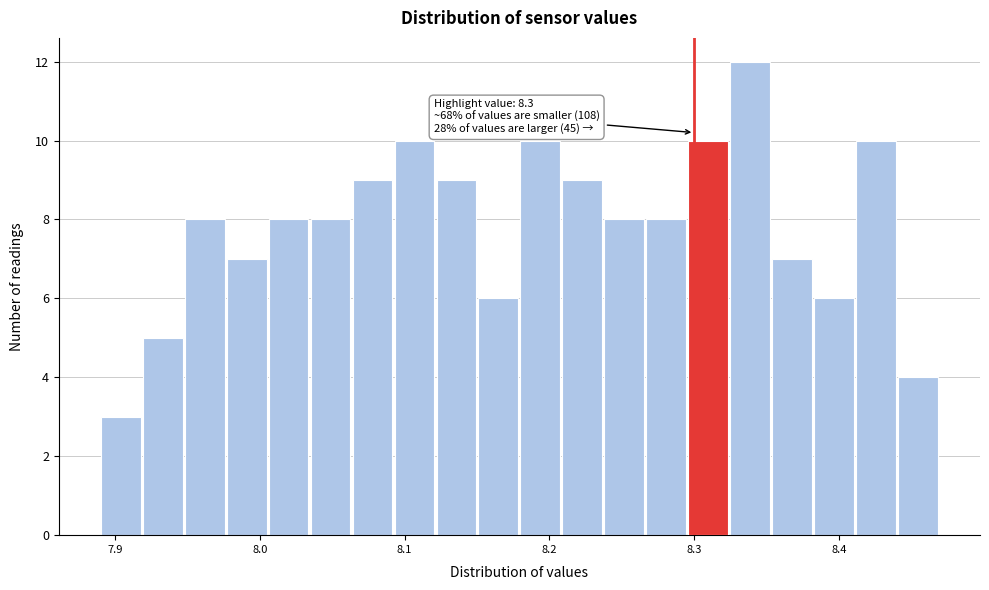

Read against the x-axis, roughly where is the centre of the tallest bar?

8.34